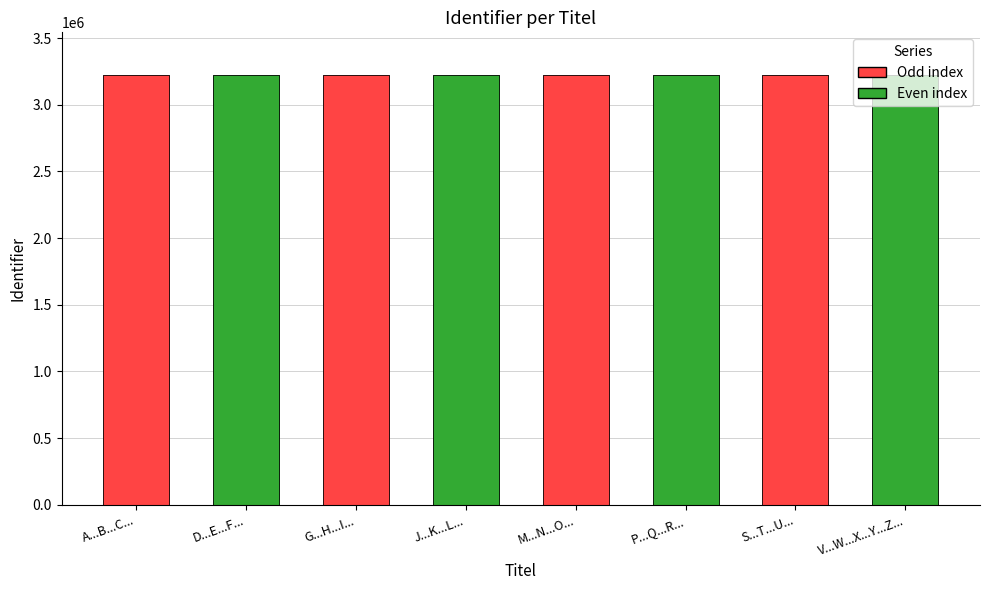

Rank the categories by value from lowest to highest.

A...B...C..., D...E...F..., G...H...I..., J...K...L..., M...N...O..., P...Q...R..., S...T...U..., V...W...X...Y...Z...